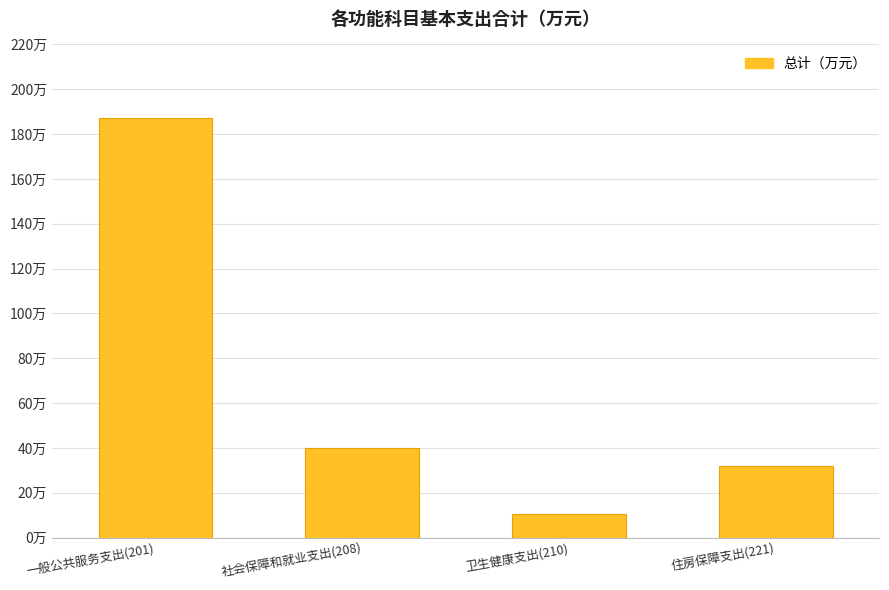

The chart shows a value of 21.4 at 住房保障支出(221). True or false?

False